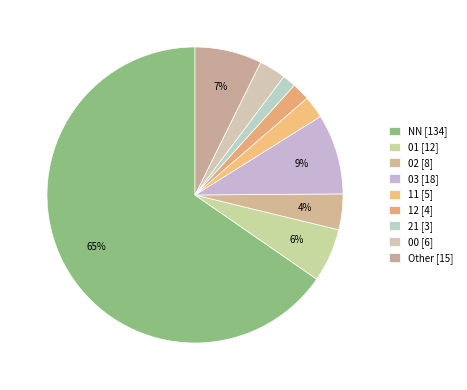

How many segments does this pie chart have?

9